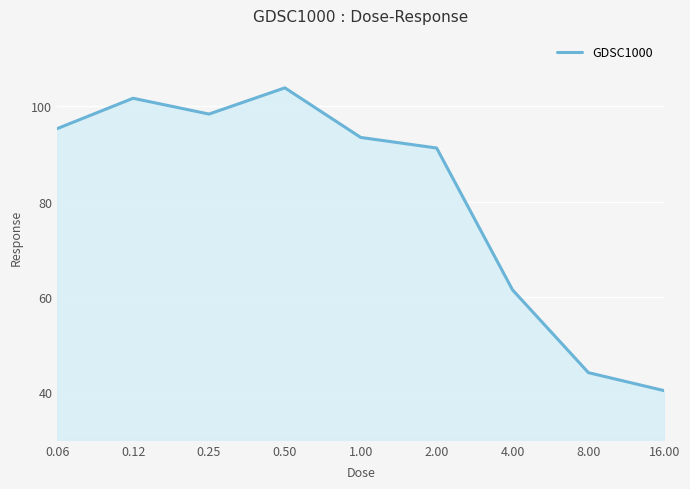

How many lines are shown in the chart?

1